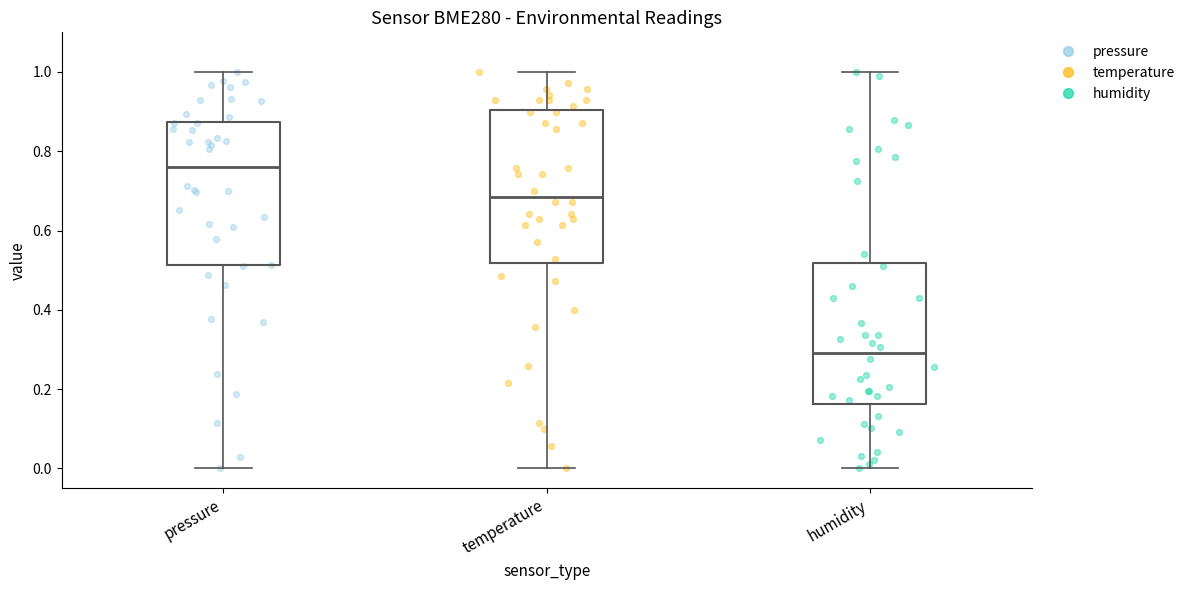

Which box is the tallest, from its lower edge to its upper edge?

temperature